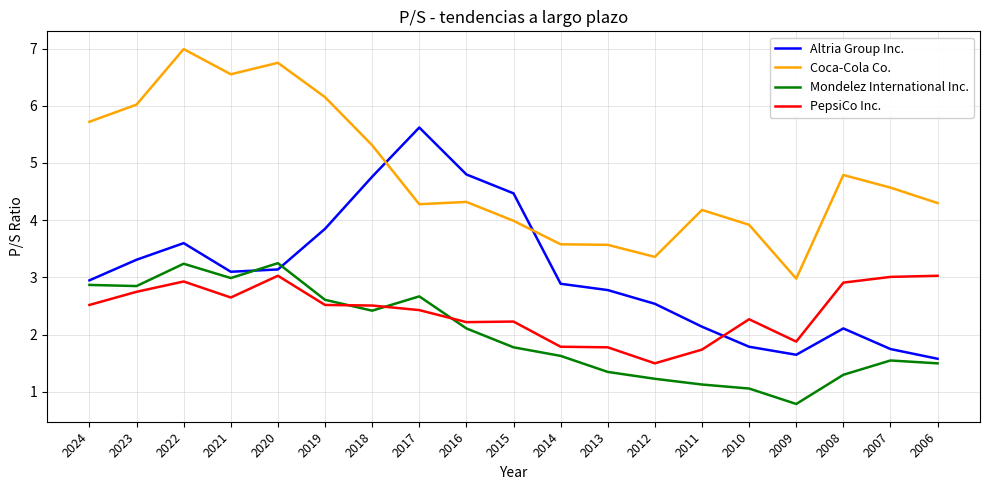

At which category is the sum across all series the highest?

2022